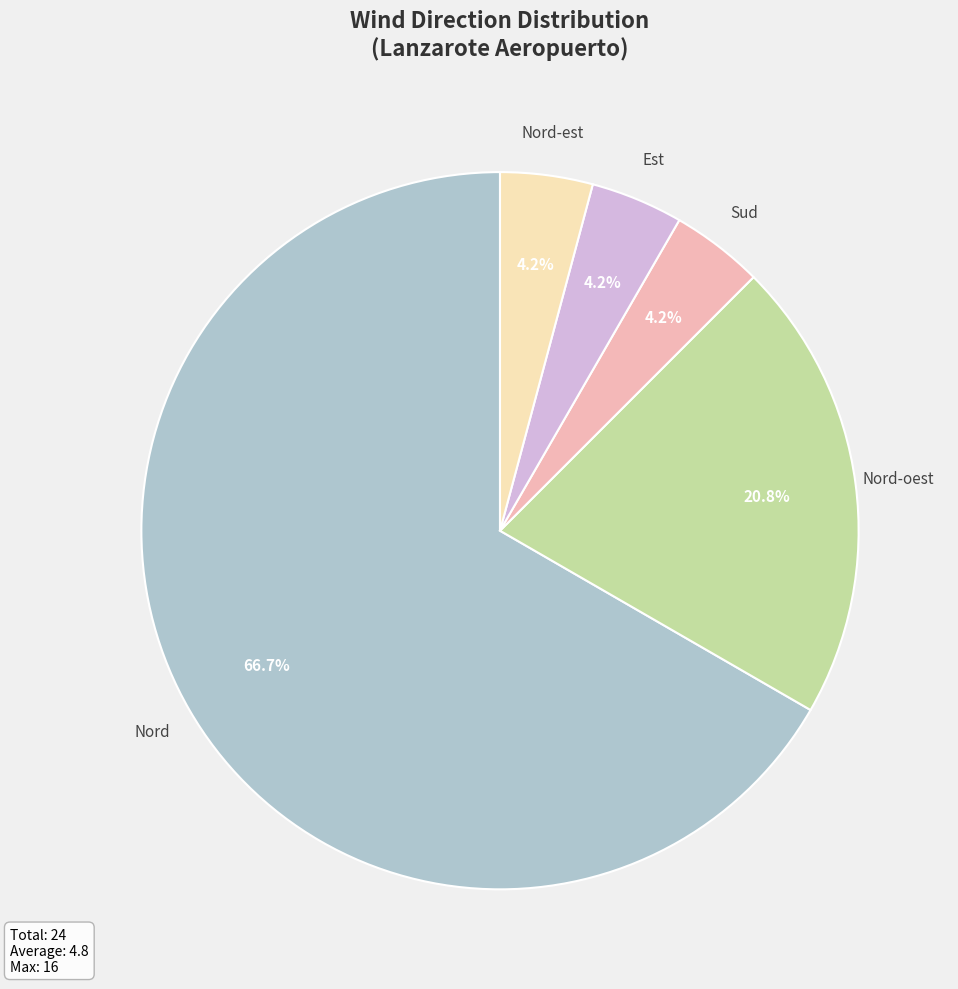

Does any single category account for the majority?

Yes